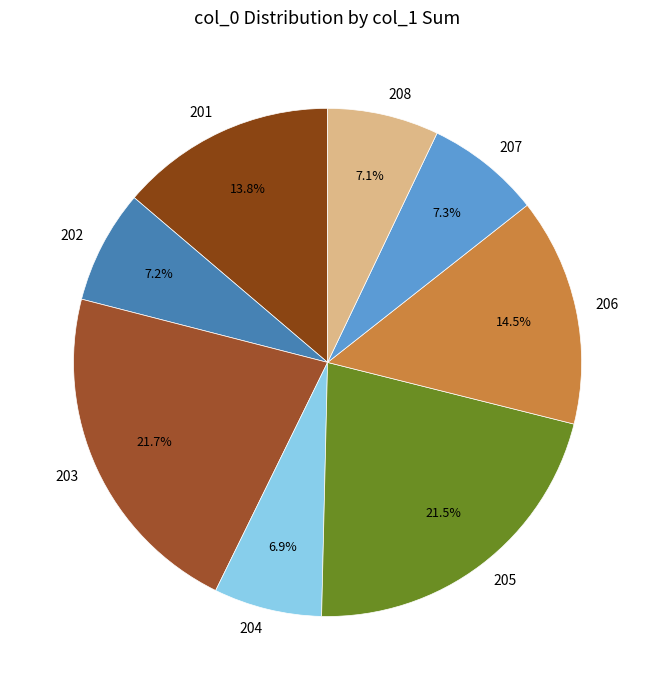

What percentage do 205 and 202 together represent?

28.7%